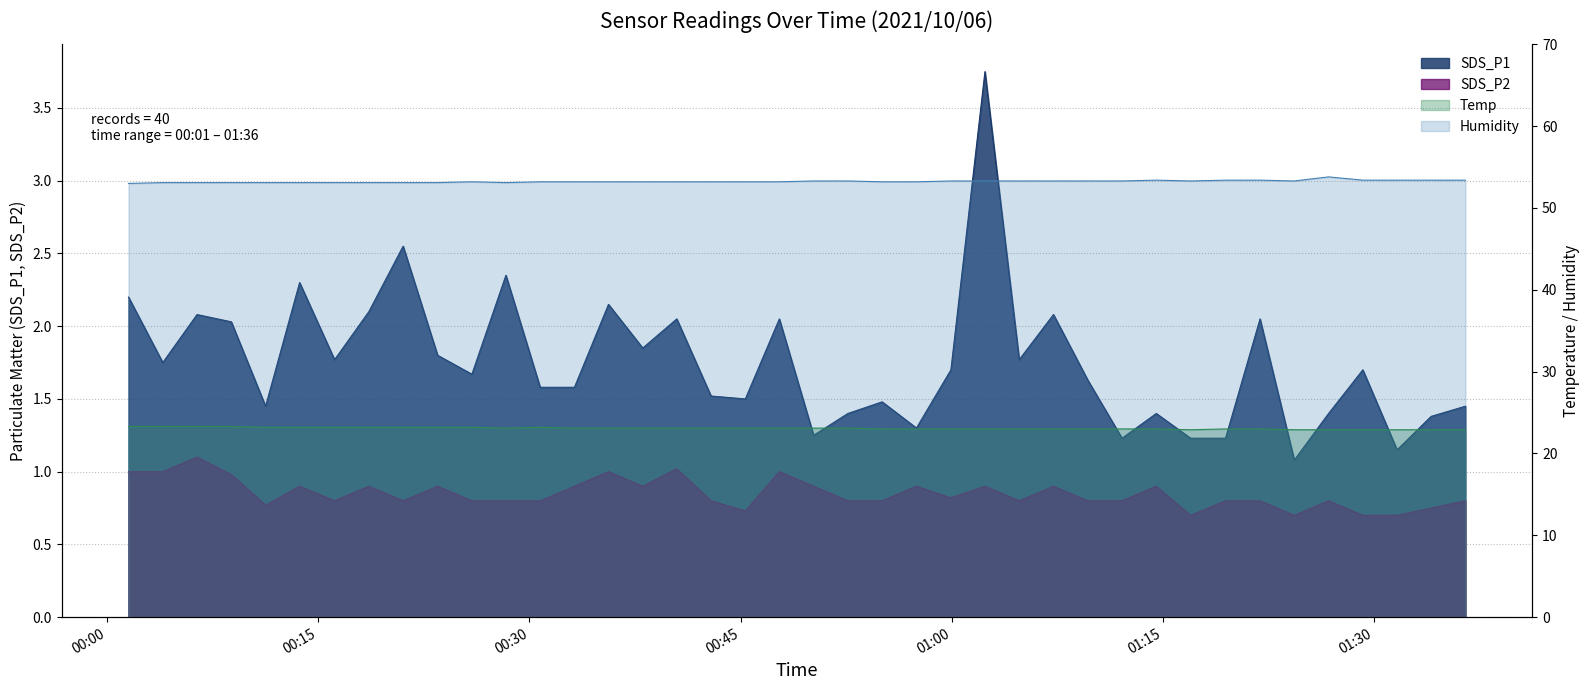

True or false: SDS_P2 has more than 1 interior local peaks.

True